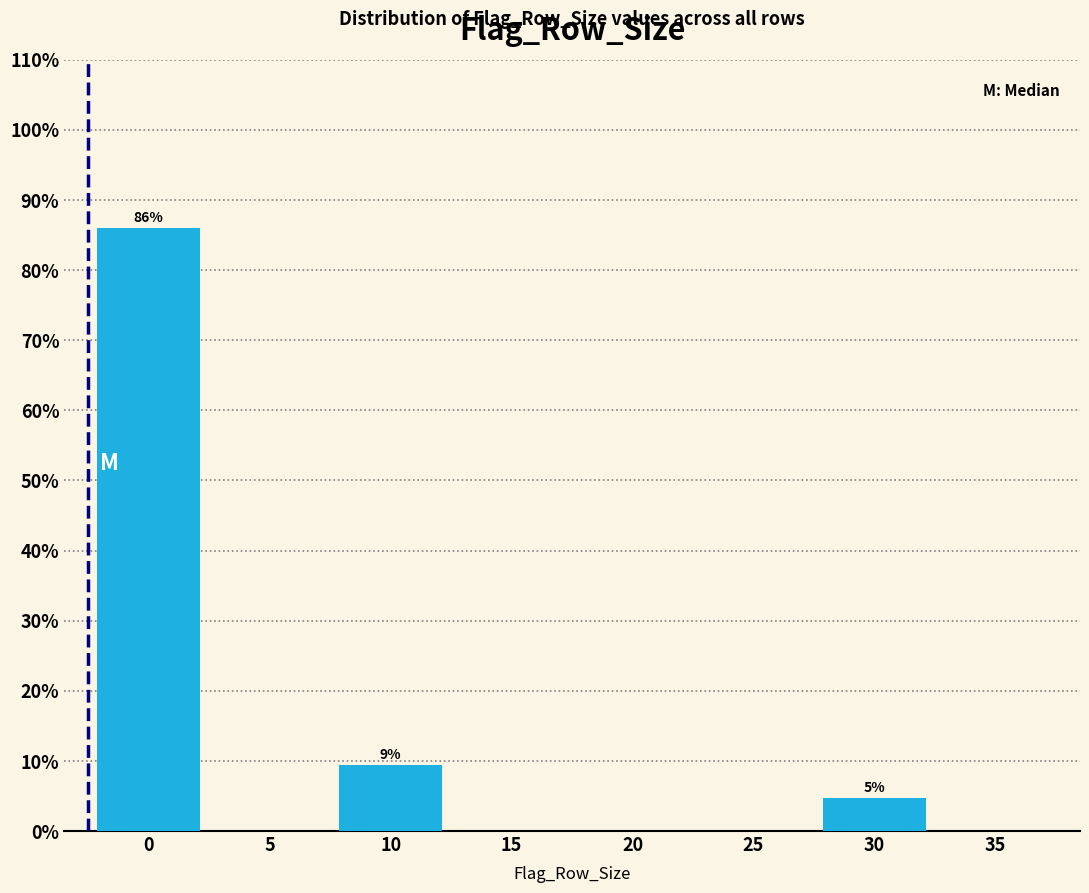

Reading left to right, transcribe all the data shown in this chart.

0=85.9	5=0.0	10=9.4	15=0.0	20=0.0	25=0.0	30=4.7	35=0.0